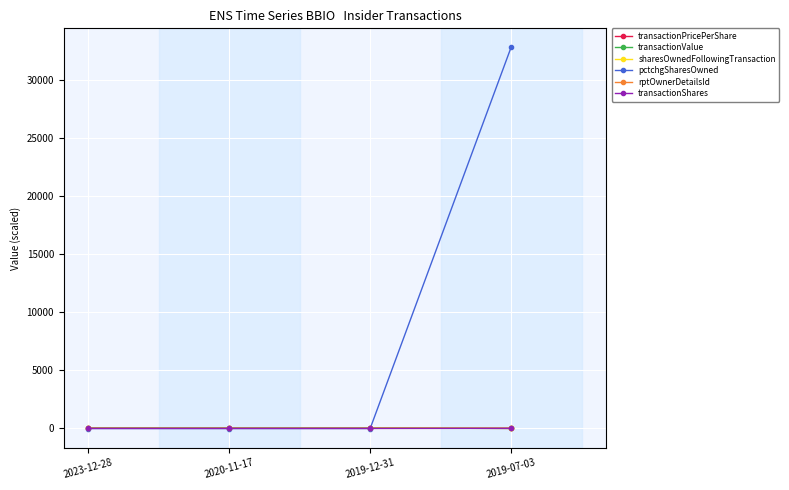

Which series has the largest range (max minus min)?

pctchgSharesOwned